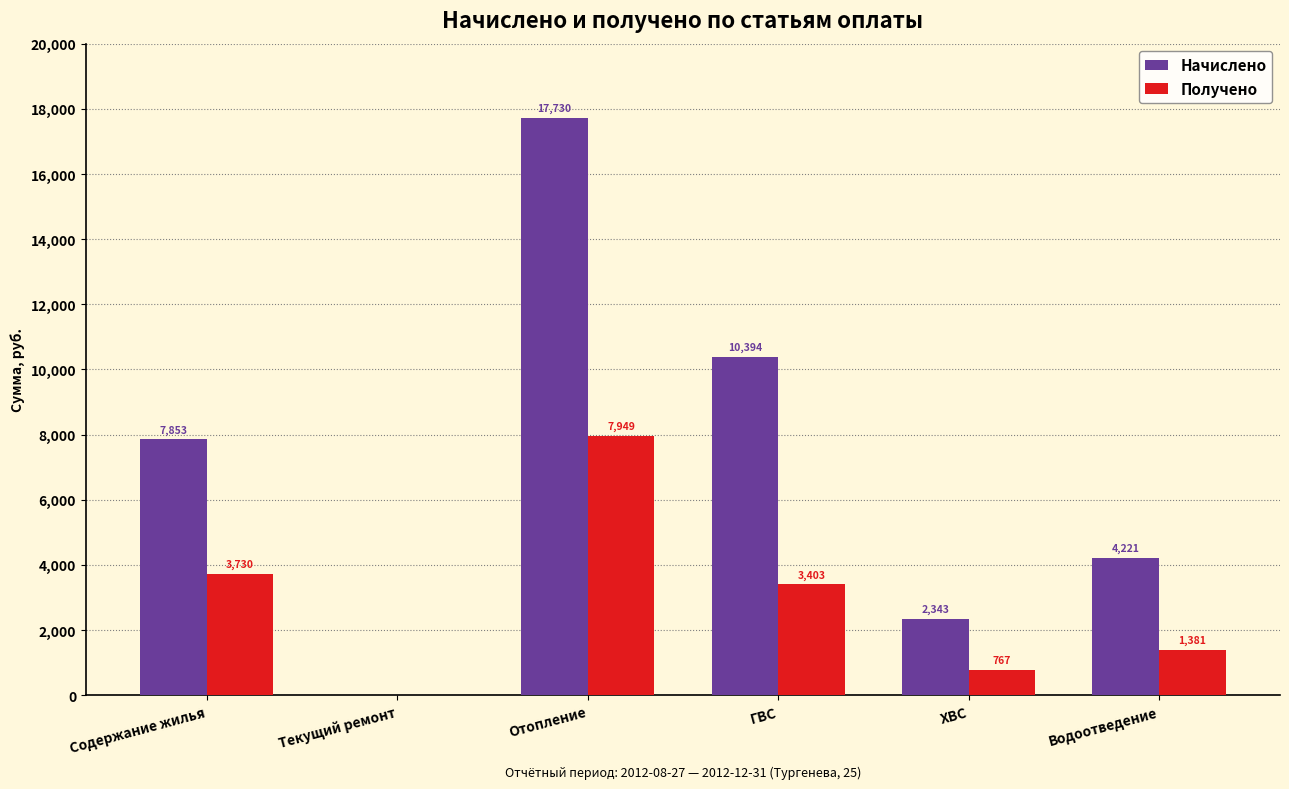

Is the value of Начислено at ГВС greater than the value of Получено at Отопление?

Yes